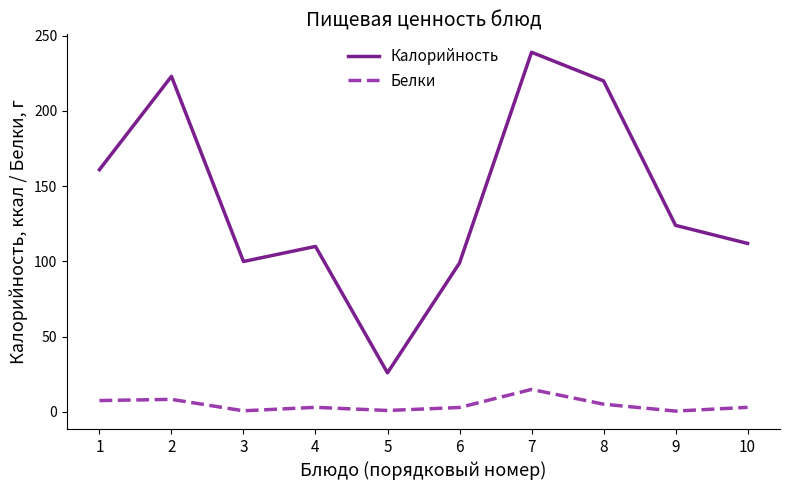

Which series changed the most between 6 and 8?

Калорийность